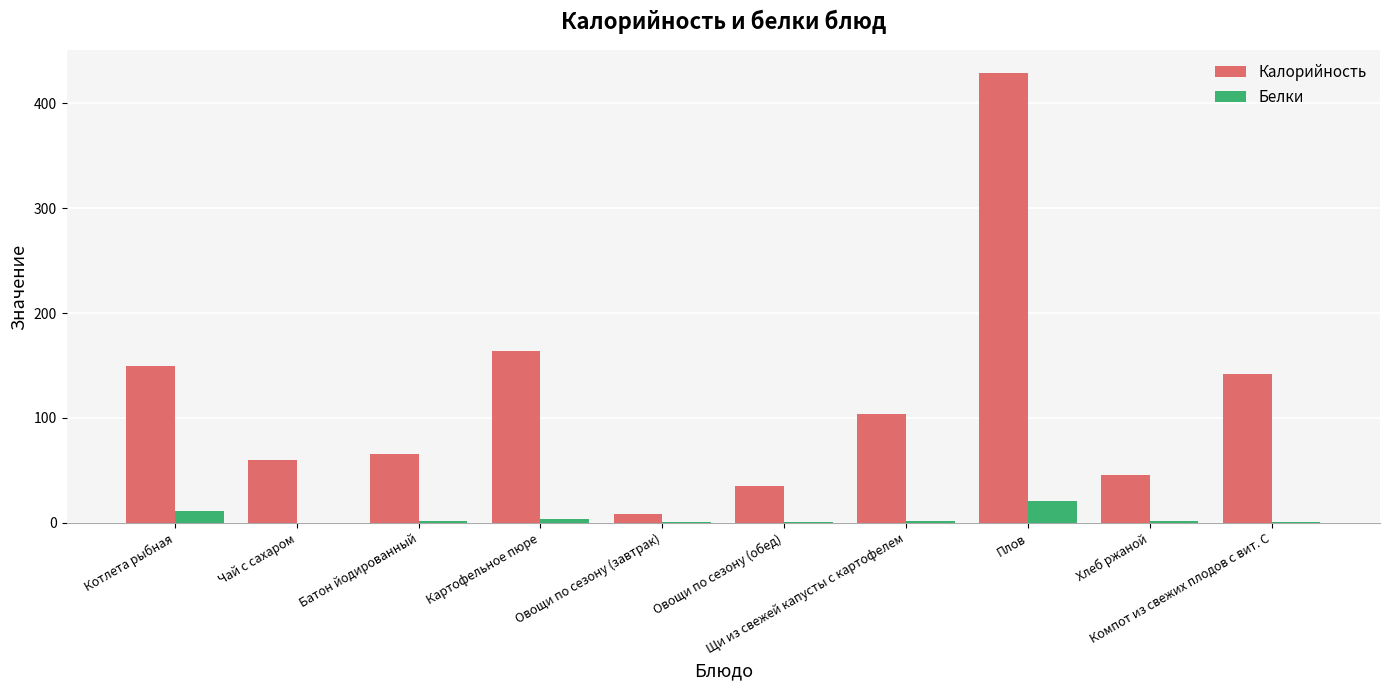

What is the maximum value for Калорийность?

429.3